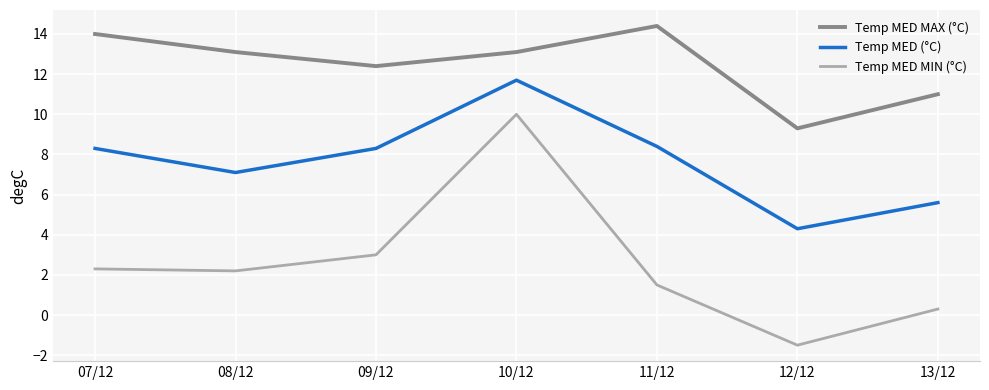

True or false: Temp MED MIN (°C) has more than 1 points higher than both neighbors.

False